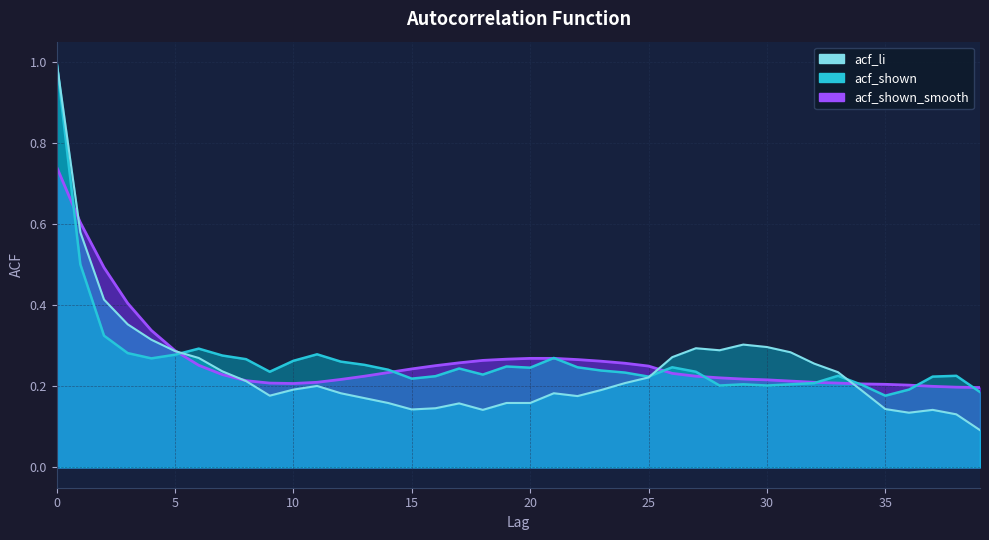

Where is the first local minimum for acf_shown?

4